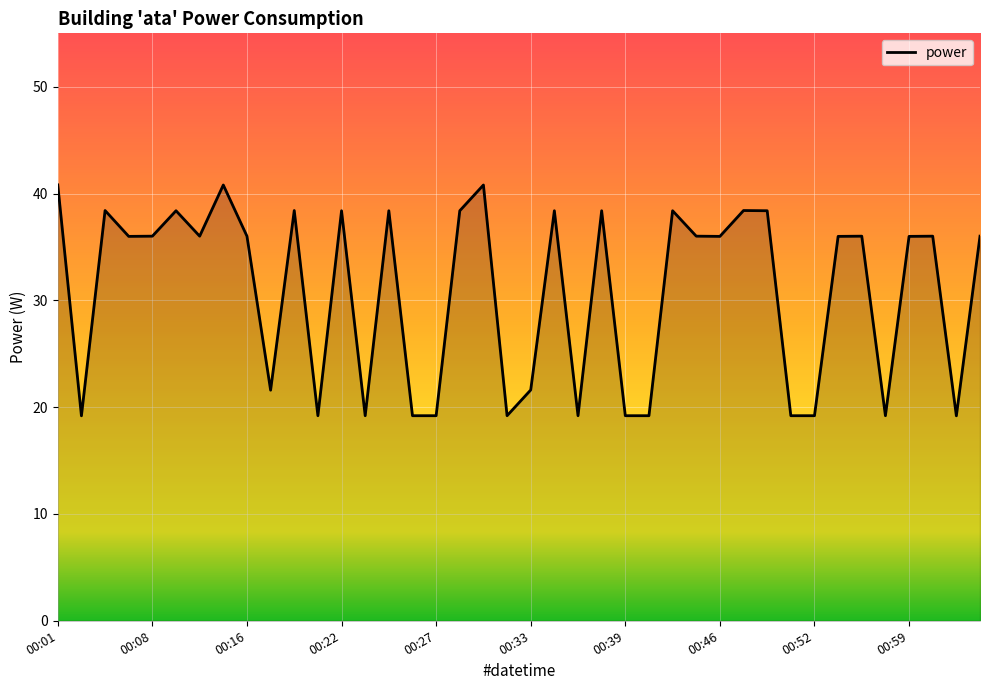

How many interior local peaks (higher than both neighbors) does the data have?

13